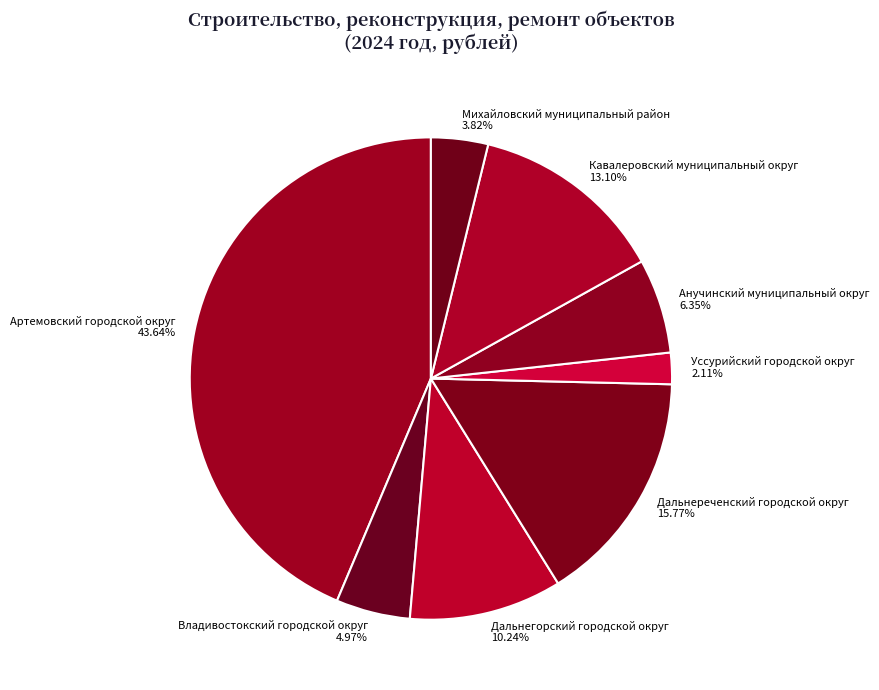

Which has a higher value, Михайловский муниципальный район or Артемовский городской округ?

Артемовский городской округ